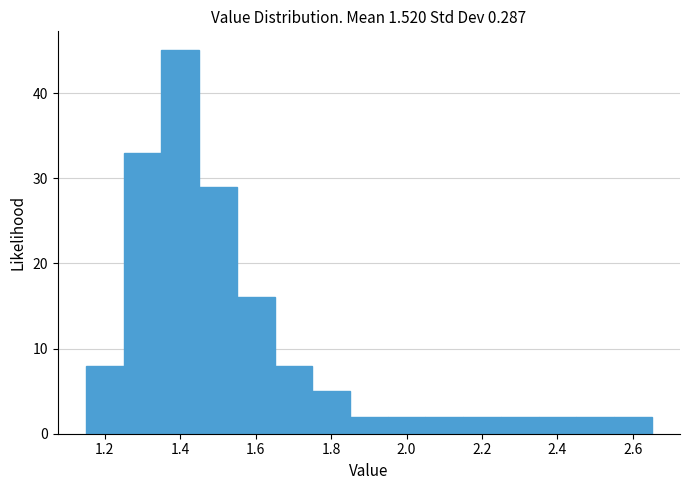

Over which range of the x-axis is the bar tallest?

1.35 to 1.45